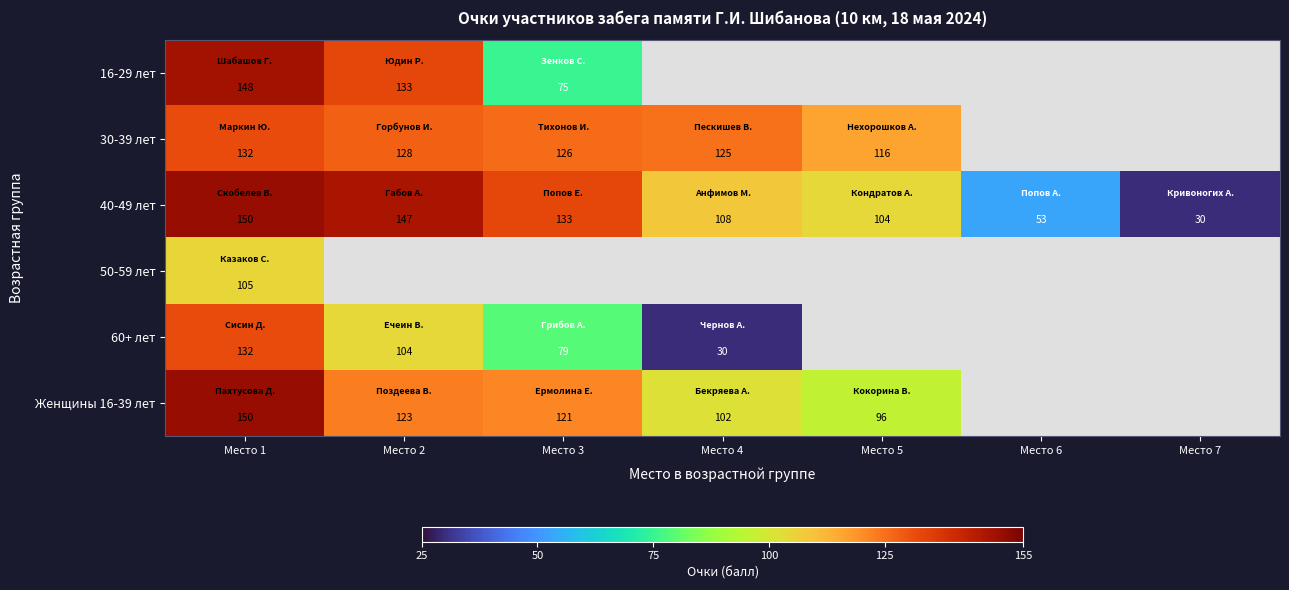

The 60+ лет series shows 50.3 at Место 4. True or false?

False